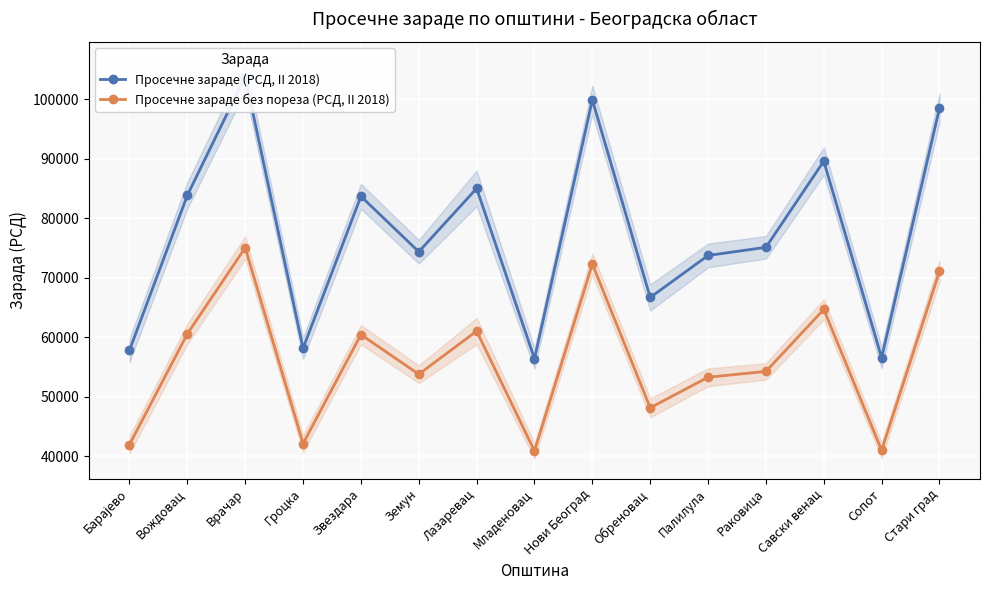

What is the label of the 10th point from the right?

Земун